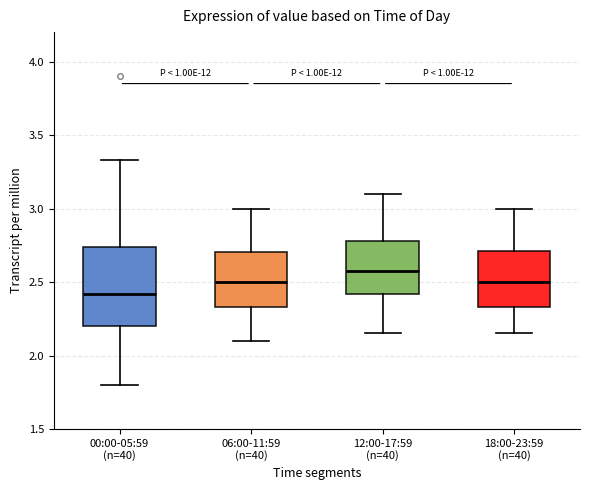

Reading left to right, read every box against the y-axis: the position of its median line, the range the box covers, and the ends of its whiskers. The values are not printed on the chart, so give them approximately, as read against the axis.

00:00-05:59 (n=40): median 2.40, box 2.20 to 2.75, whiskers 1.80 to 3.35
06:00-11:59 (n=40): median 2.50, box 2.35 to 2.70, whiskers 2.10 to 3.00
12:00-17:59 (n=40): median 2.60, box 2.40 to 2.80, whiskers 2.15 to 3.10
18:00-23:59 (n=40): median 2.50, box 2.35 to 2.70, whiskers 2.15 to 3.00